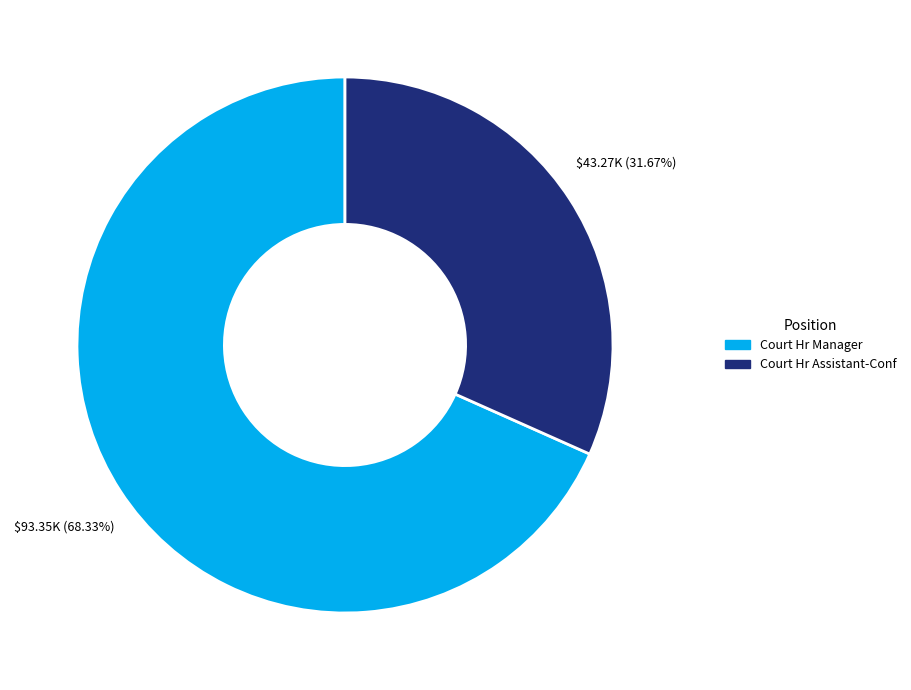

True or false: Court Hr Manager accounts for 68% of the total.

True